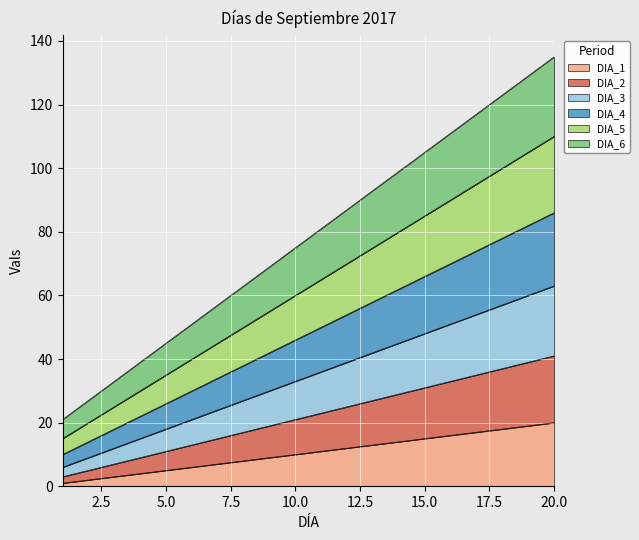

At which label is DIA_5 closest to 62?

10